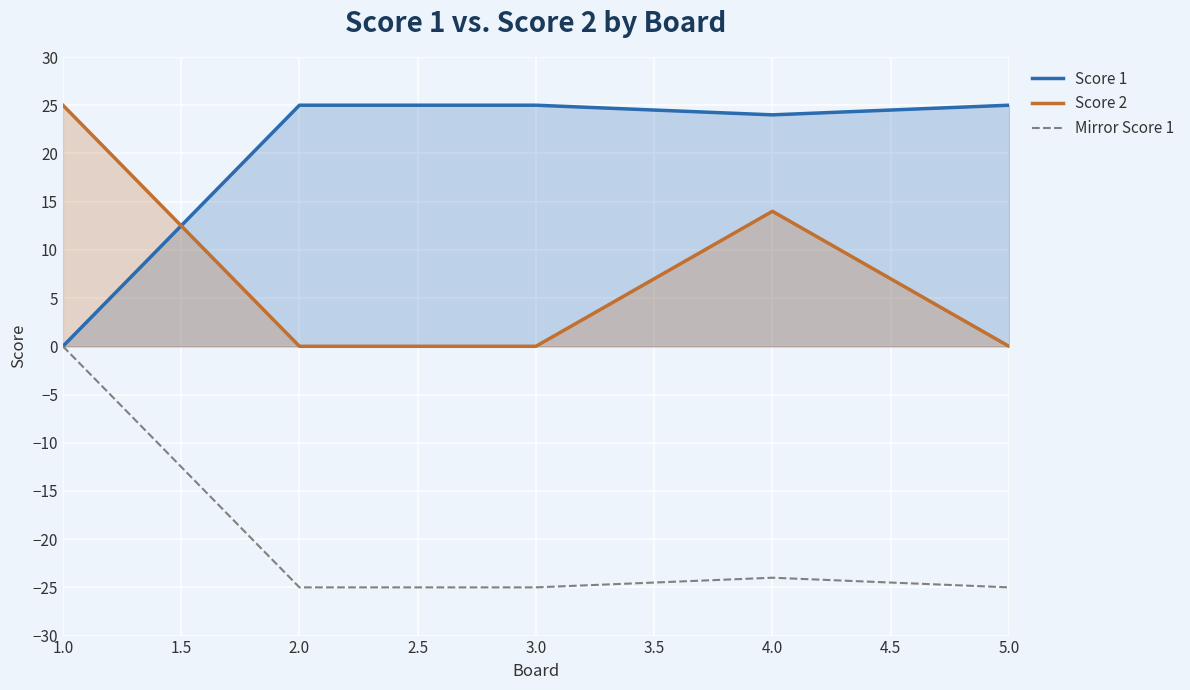

Between 3.0 and 4.0, which series saw the biggest shift?

Score 2